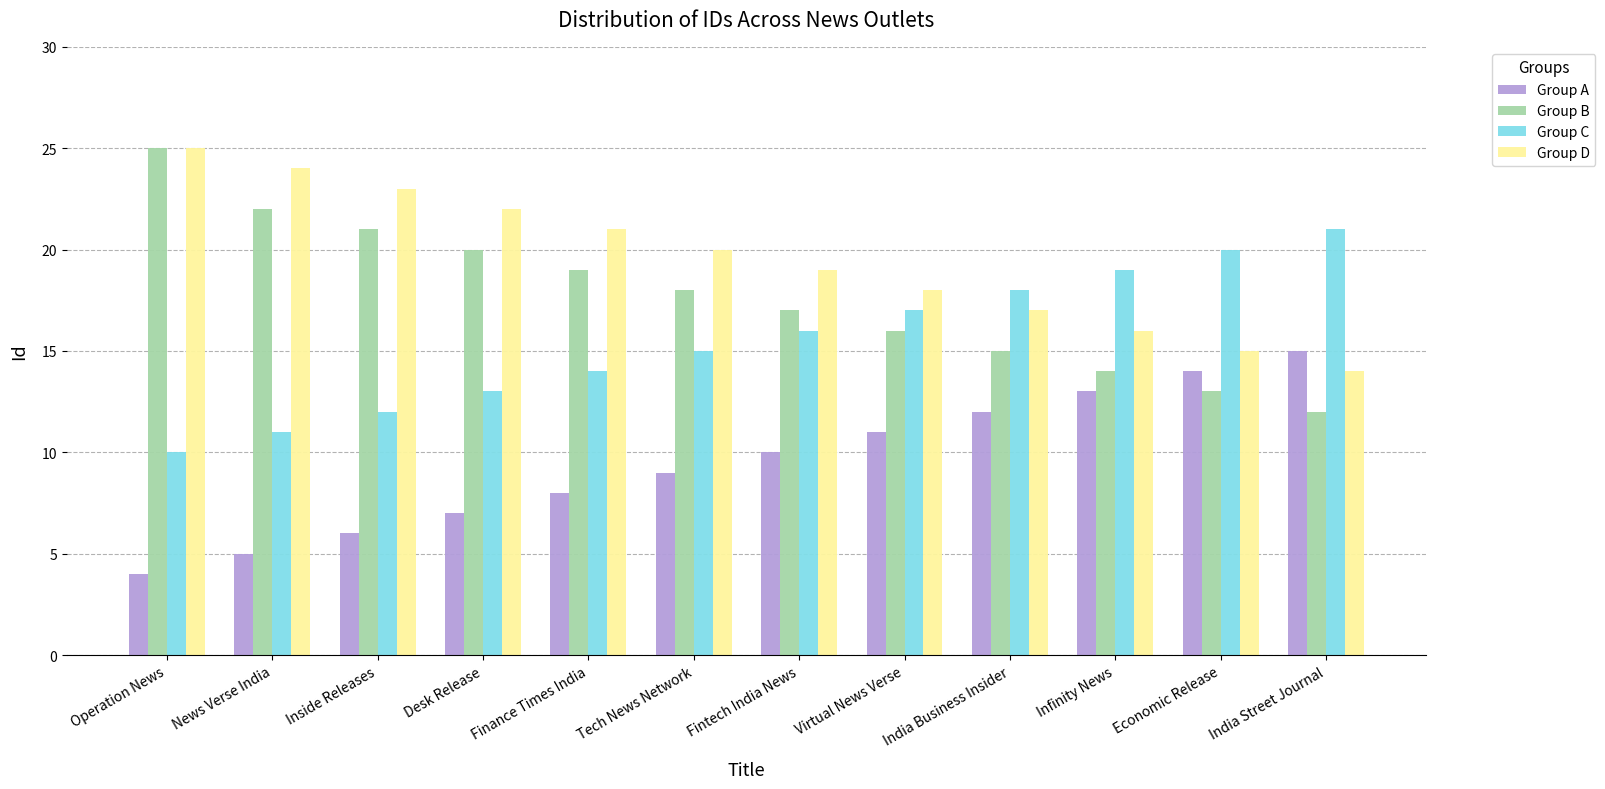

How many bars are there in each group?

4